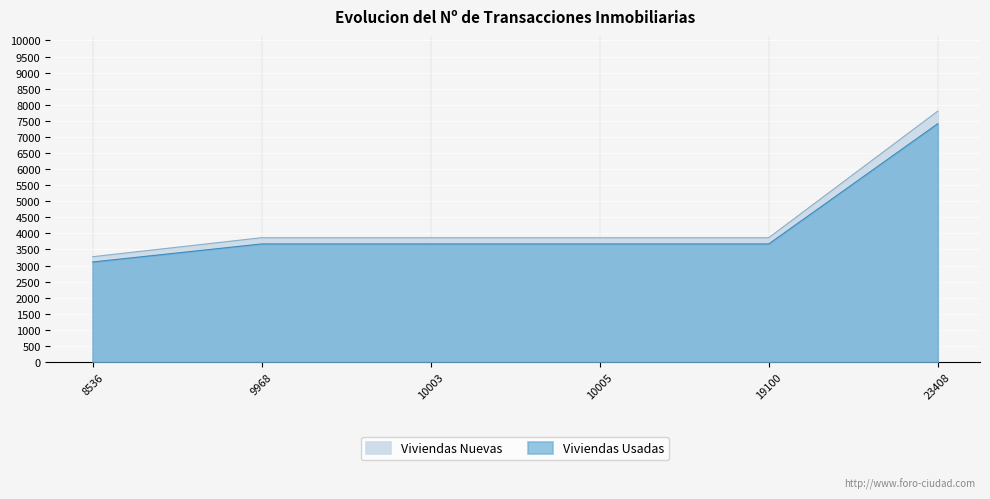

At which category does the chart reach its minimum across all series?

8536